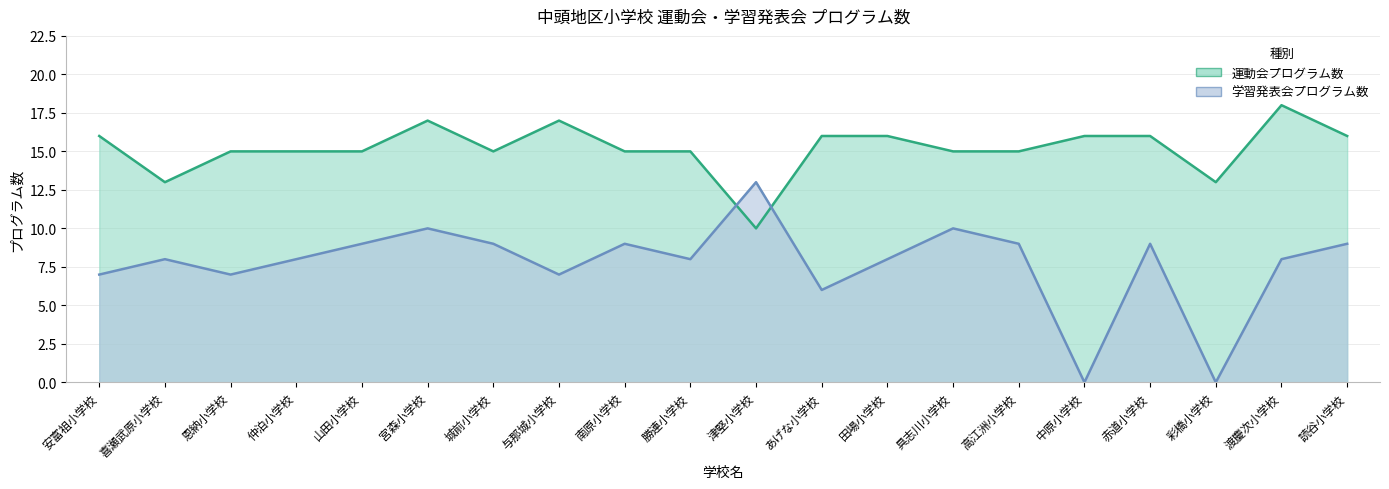

Between 中原小学校 and 高江洲小学校, which is larger?

中原小学校